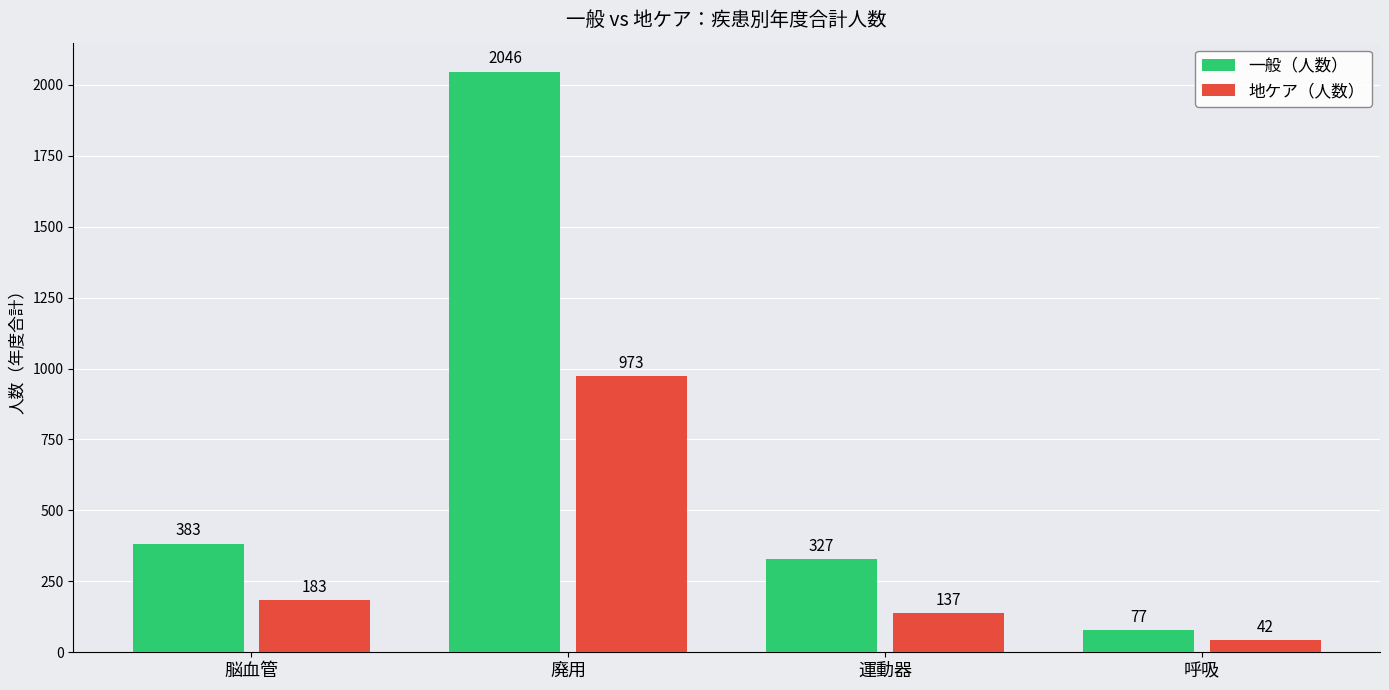

What is the value of the 地ケア（人数） bar at the 3rd from the left?

137